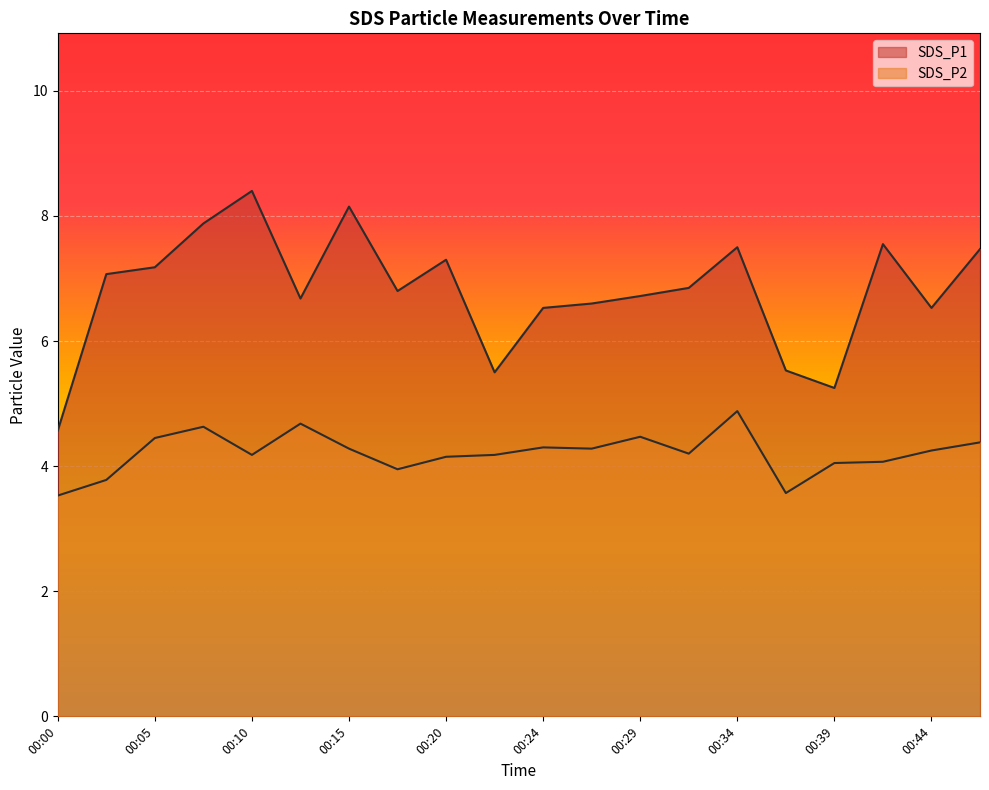

The SDS_P2 series shows 7.8 at 00:12. True or false?

False